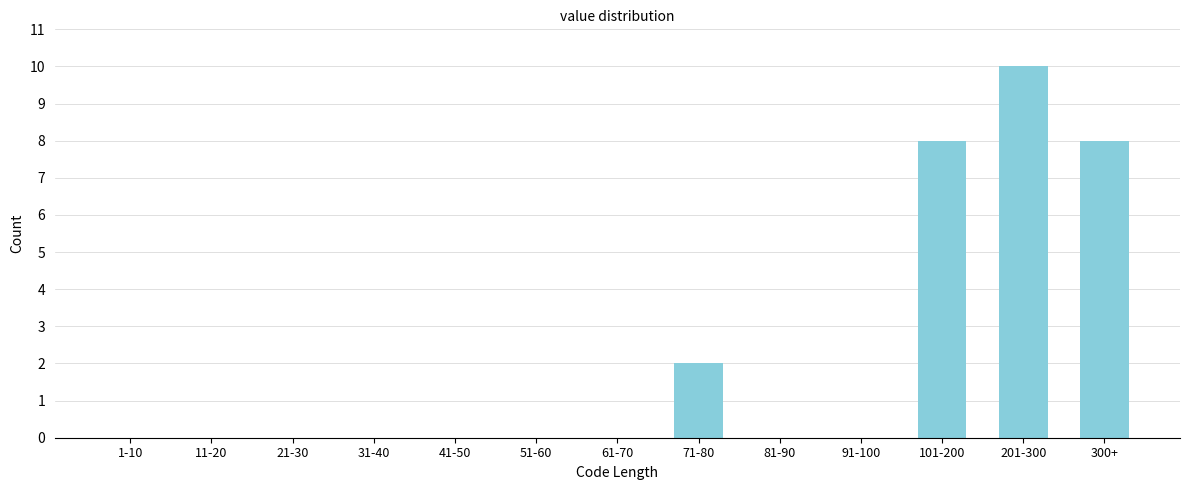

Reading left to right, list all the values displayed in this chart.

1-10=0	11-20=0	21-30=0	31-40=0	41-50=0	51-60=0	61-70=0	71-80=2	81-90=0	91-100=0	101-200=8	201-300=10	300+=8